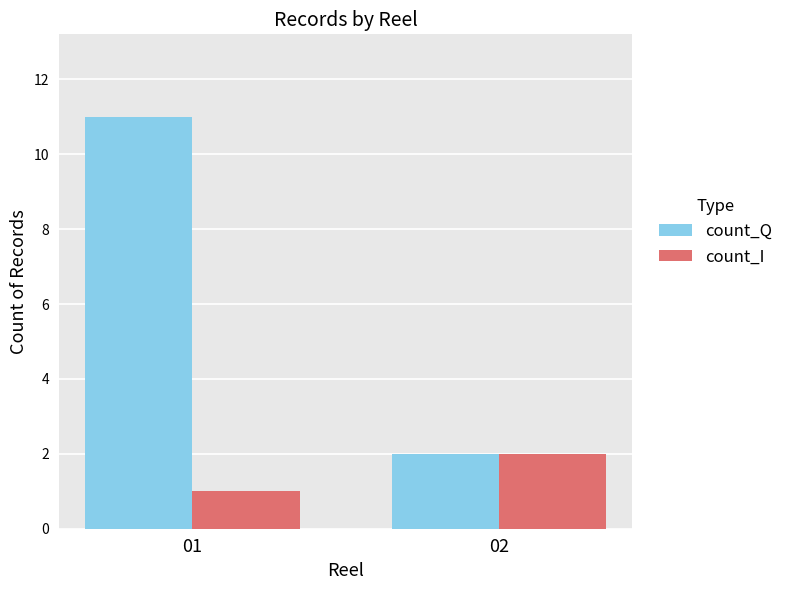

What is the sum of all count_Q values?

13